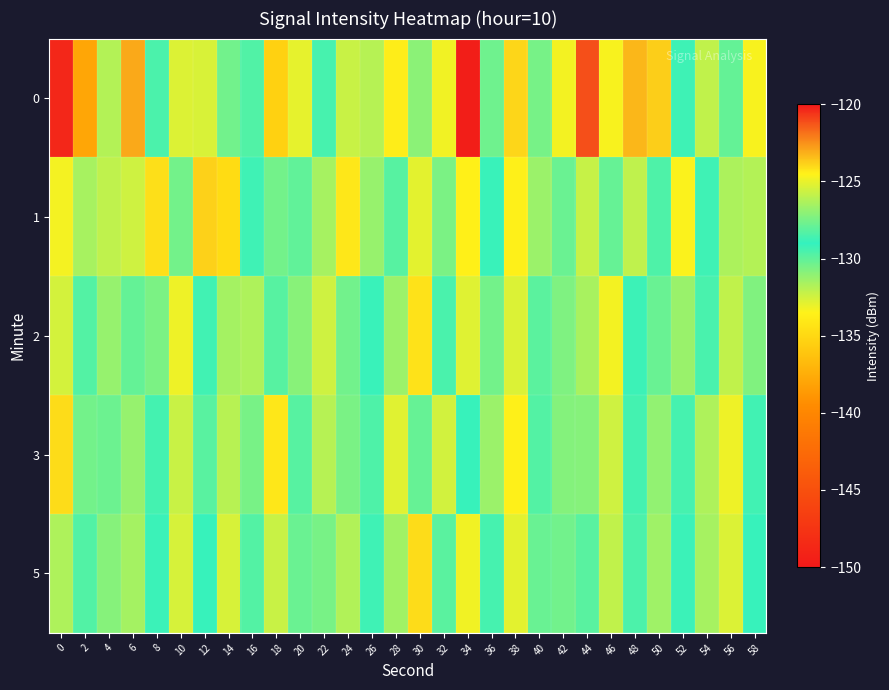

Which has a higher value, 36 or 8?

8